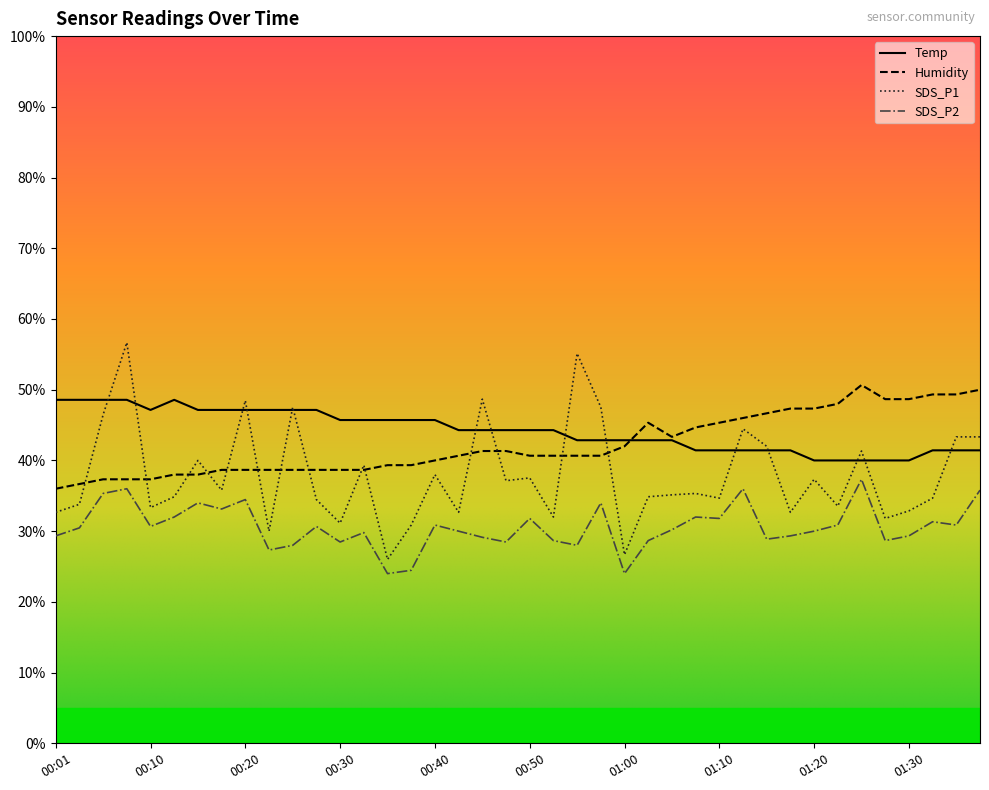

How many lines are shown in the chart?

4